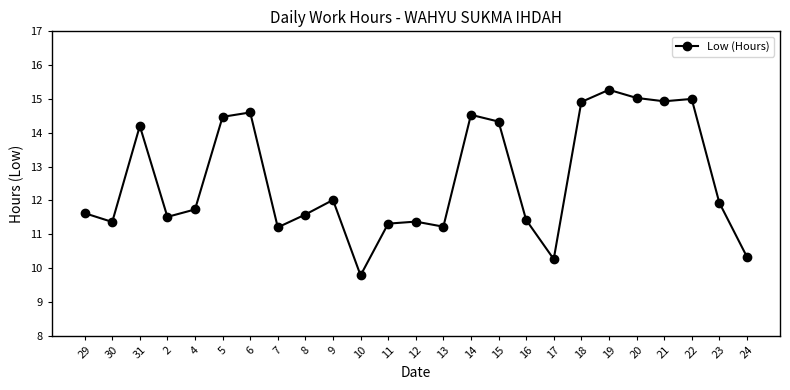

What is the sum of all values?

315.9